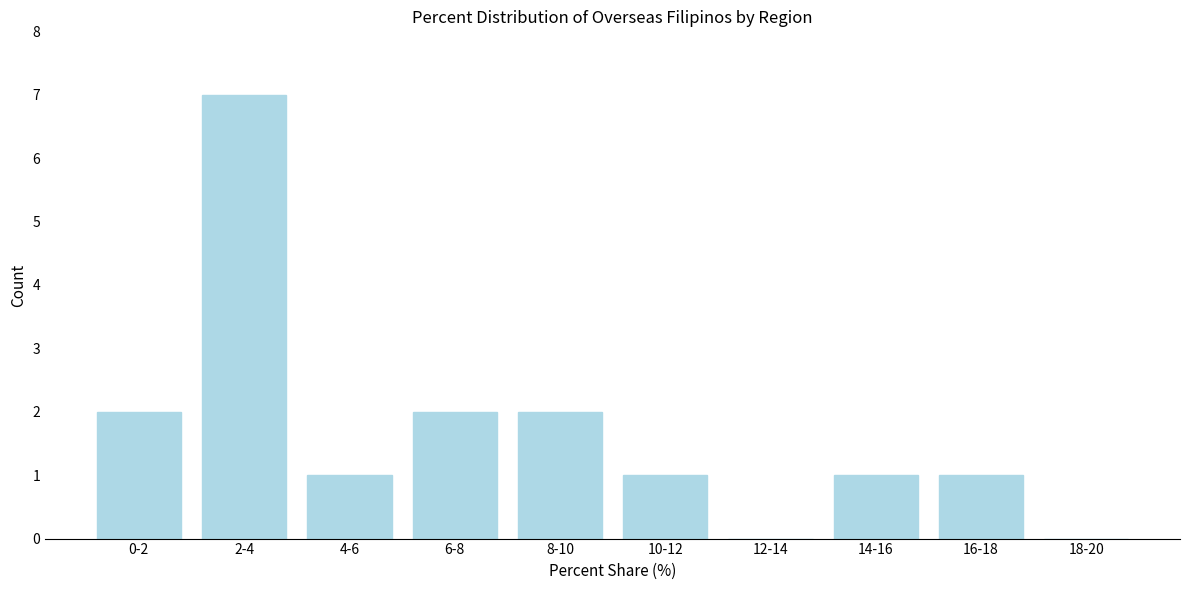

Reading left to right, list all the values displayed in this chart.

0-2=2	2-4=7	4-6=1	6-8=2	8-10=2	10-12=1	12-14=0	14-16=1	16-18=1	18-20=0